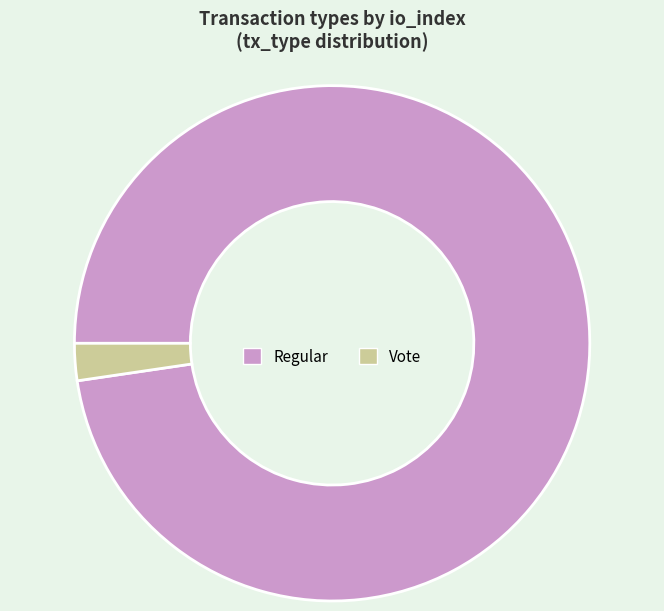

The Regular slice represents 98% of the pie. True or false?

True